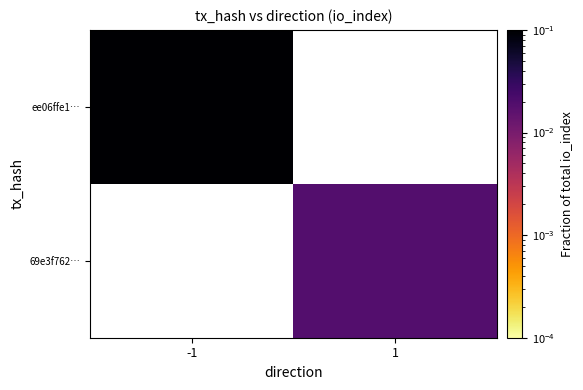

At which label does 69e3f762… first exceed 0?

1